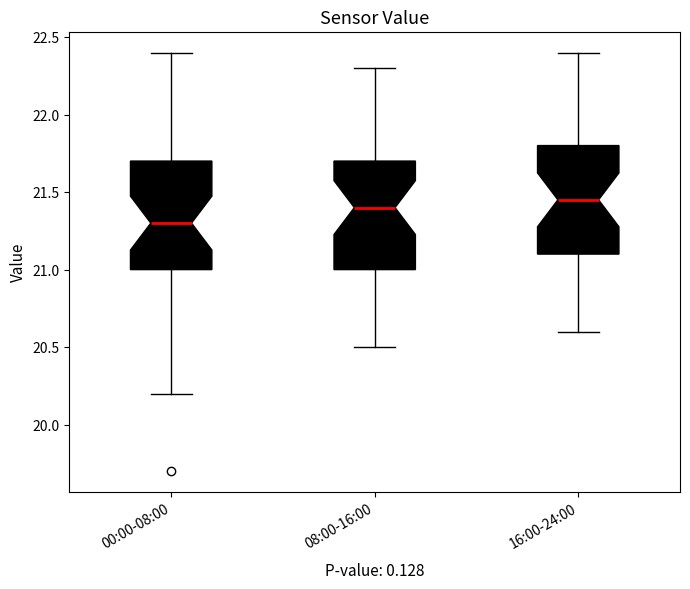

Reading left to right, transcribe this box plot: for each box, give where its median line is, the range the box spans, and where its two whiskers end, as read against the y-axis. The values are not printed on the chart, so give them approximately, as read against the axis.

00:00-08:00: median 21.30, box 21.00 to 21.70, whiskers 20.20 to 22.40
08:00-16:00: median 21.40, box 21.00 to 21.70, whiskers 20.50 to 22.30
16:00-24:00: median 21.45, box 21.10 to 21.80, whiskers 20.60 to 22.40